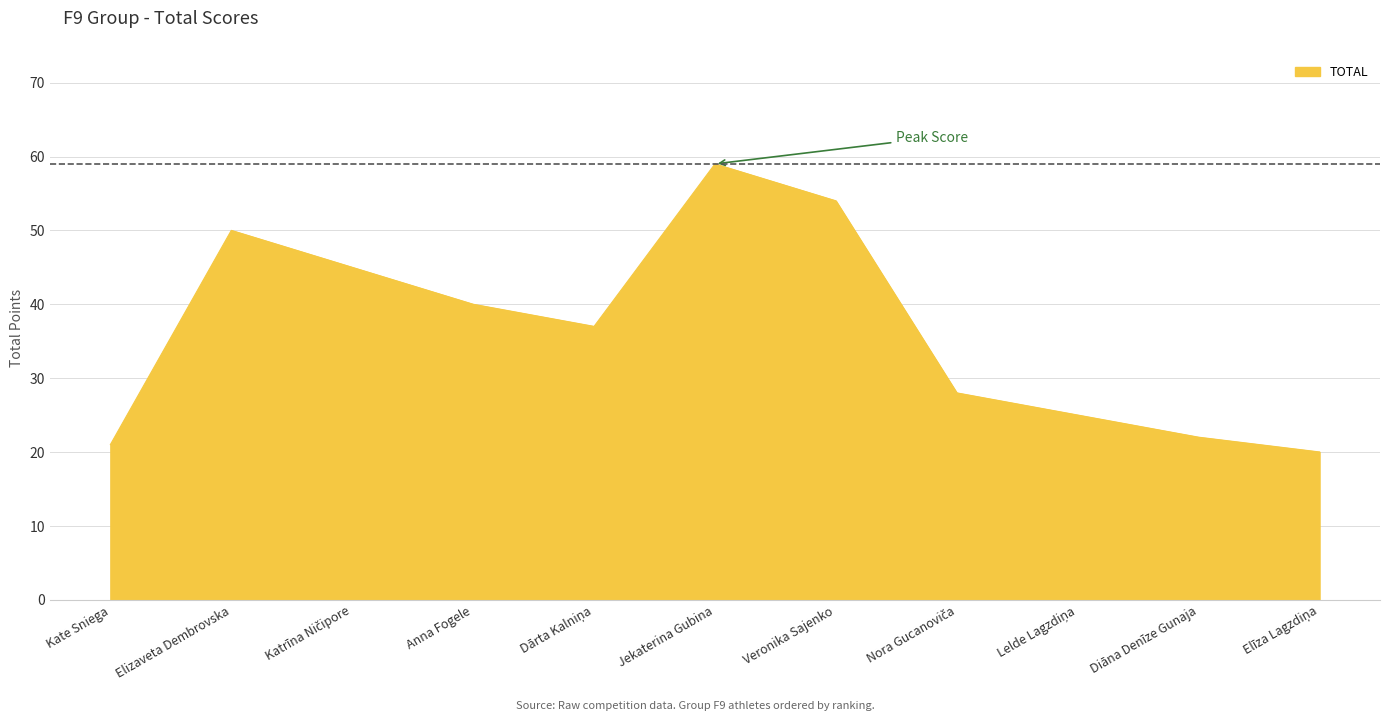

Reading right to left, transcribe all the data shown in this chart.

20	22	25	28	54	59	37	40	45	50	21